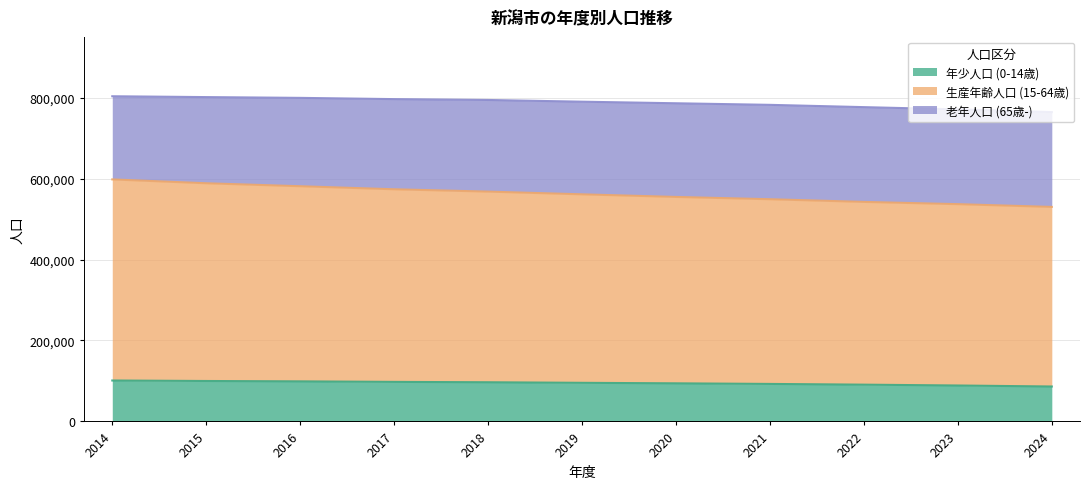

What is the lowest value of the 年少人口 (0-14歳) series?

86288